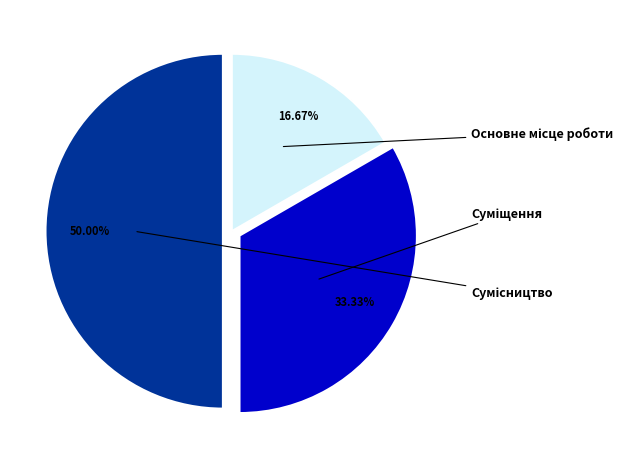

Which has a higher value, Сумісництво or Суміщення?

Сумісництво